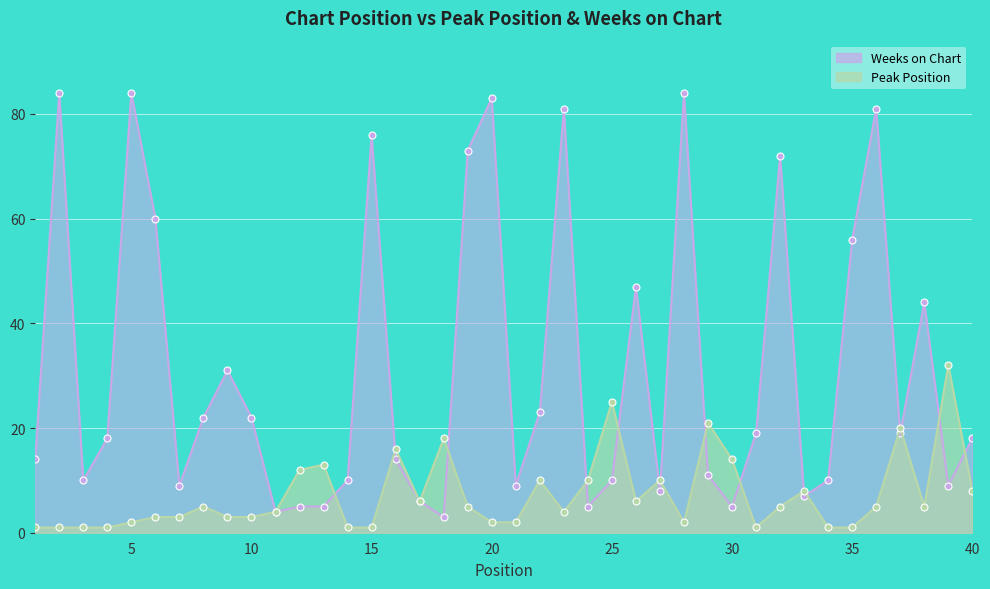

In Peak Position, how many points are higher than both neighbors (excluding endpoints)?

11